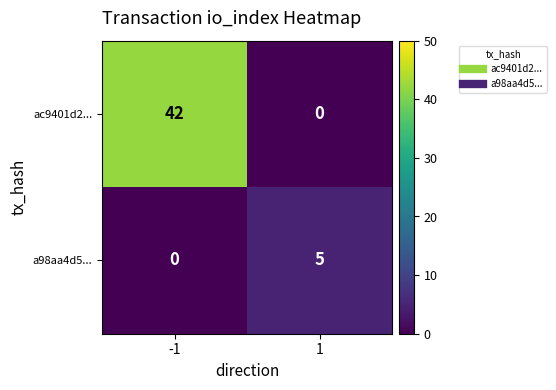

At which category is the sum across all series the highest?

-1